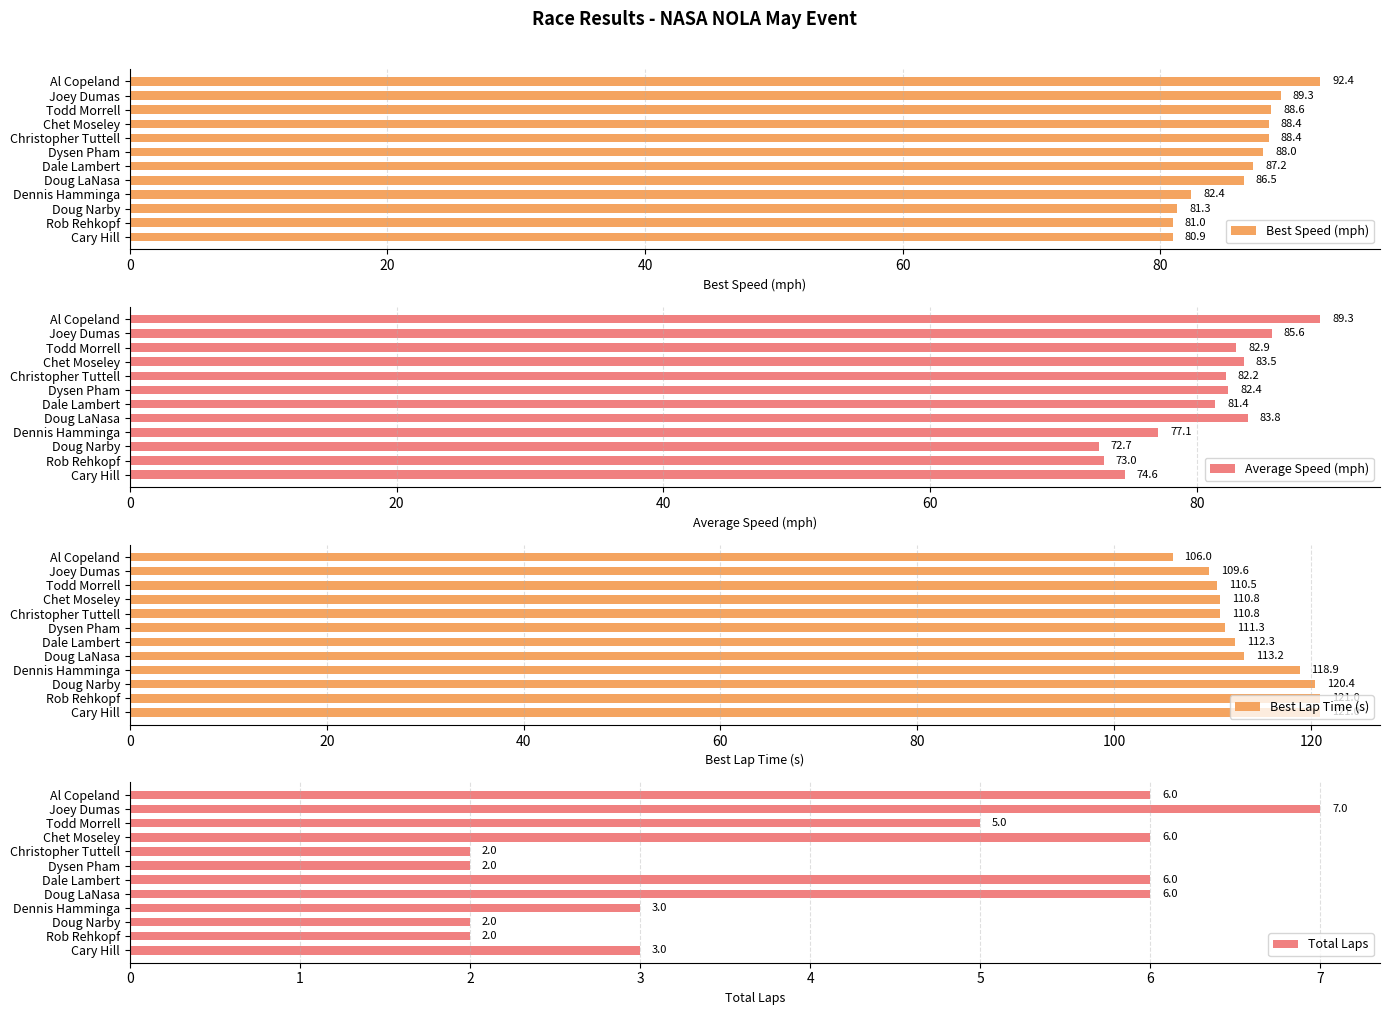

Rank the categories by Average Speed (mph) value from lowest to highest.

Doug Narby, Rob Rehkopf, Cary Hill, Dennis Hamminga, Dale Lambert, Christopher Tuttell, Dysen Pham, Todd Morrell, Chet Moseley, Doug LaNasa, Joey Dumas, Al Copeland